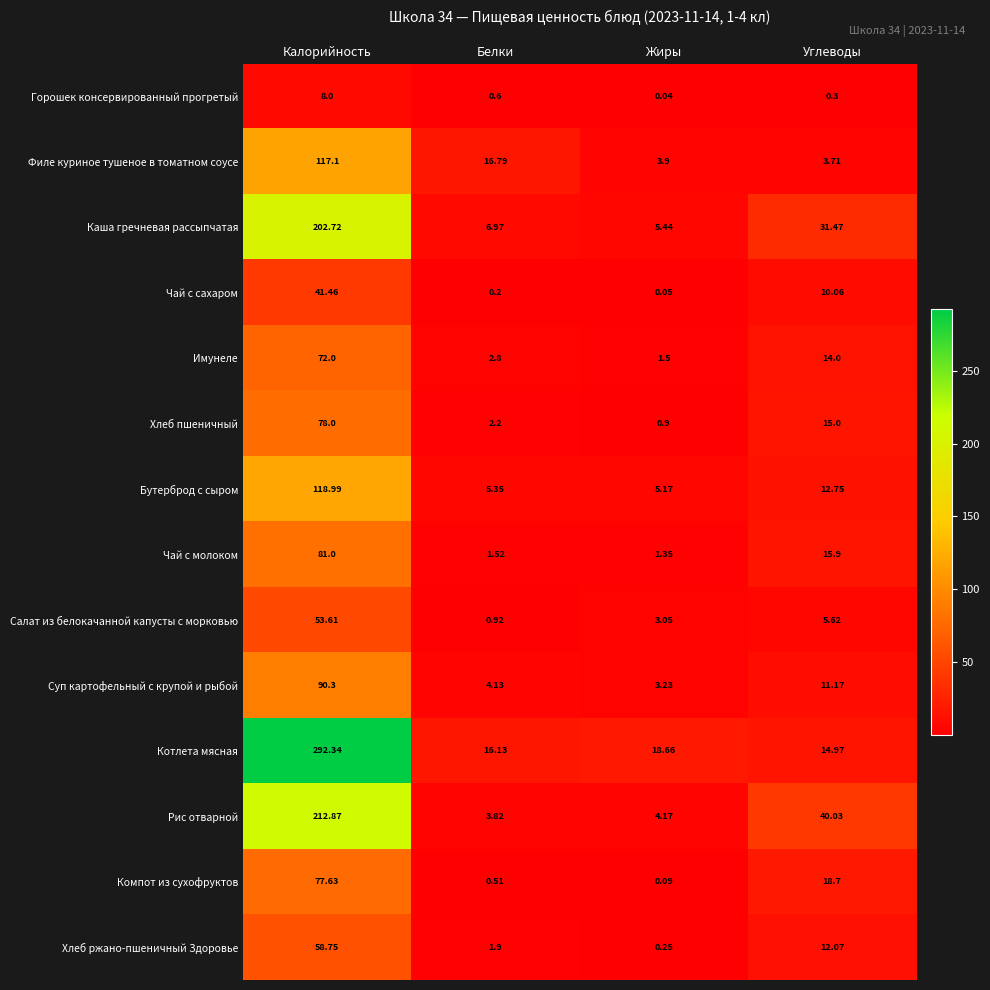

At which label does Бутерброд с сыром first exceed 12?

Калорийность